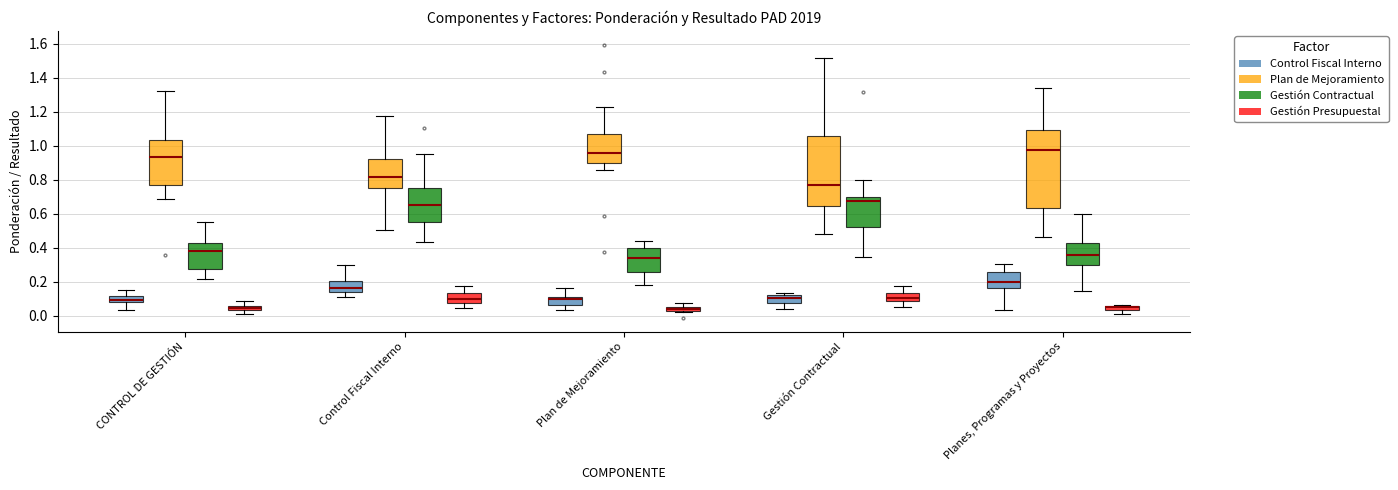

Comparing the boxes themselves (not the whiskers), which one is the tallest?

Planes, Programas y Proyectos (Plan de Mejoramiento)